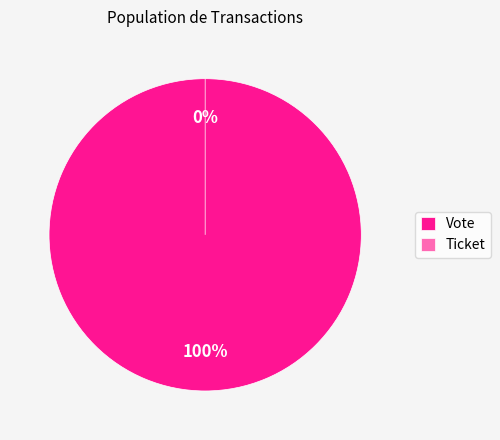

How many segments does this pie chart have?

2